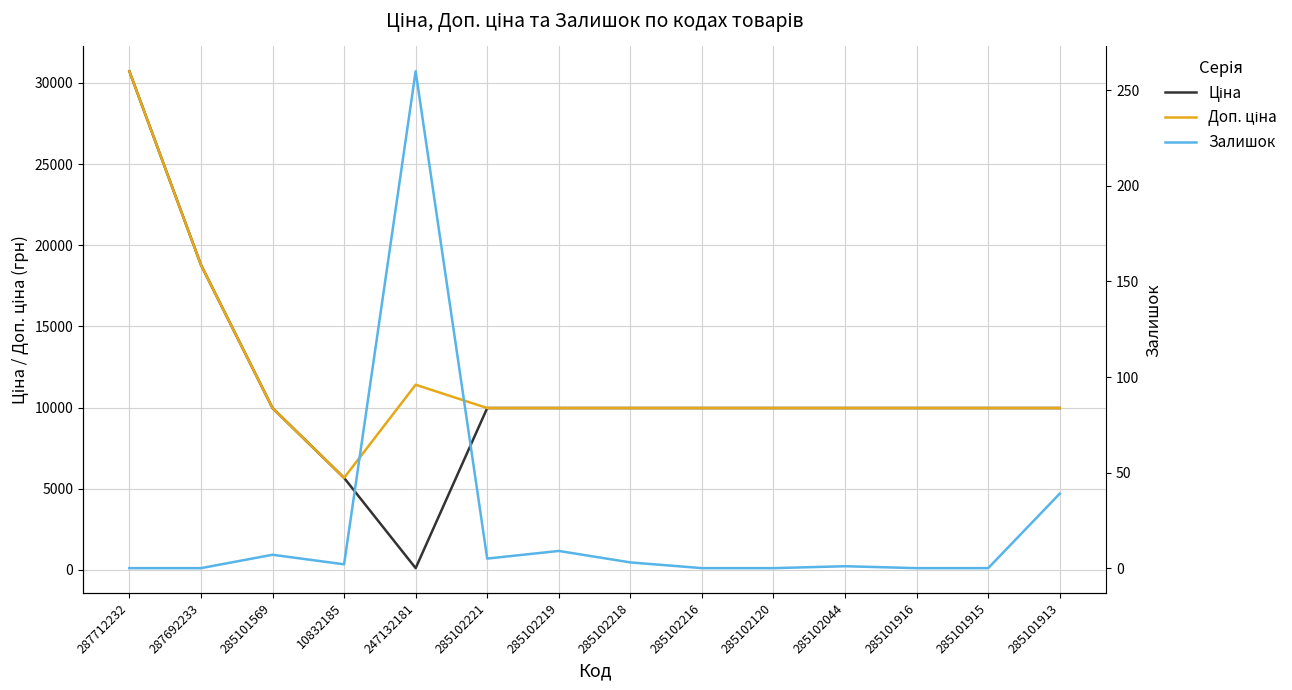

What is the maximum value shown in the chart?

30717.1